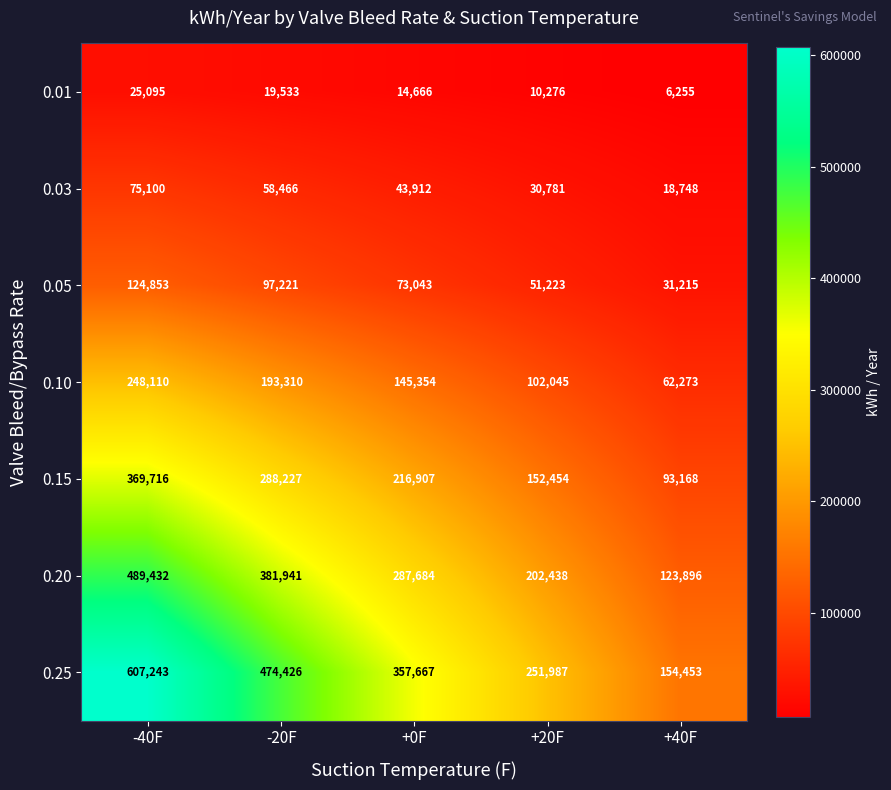

At which label does 0.05 first exceed 73043?

-40F